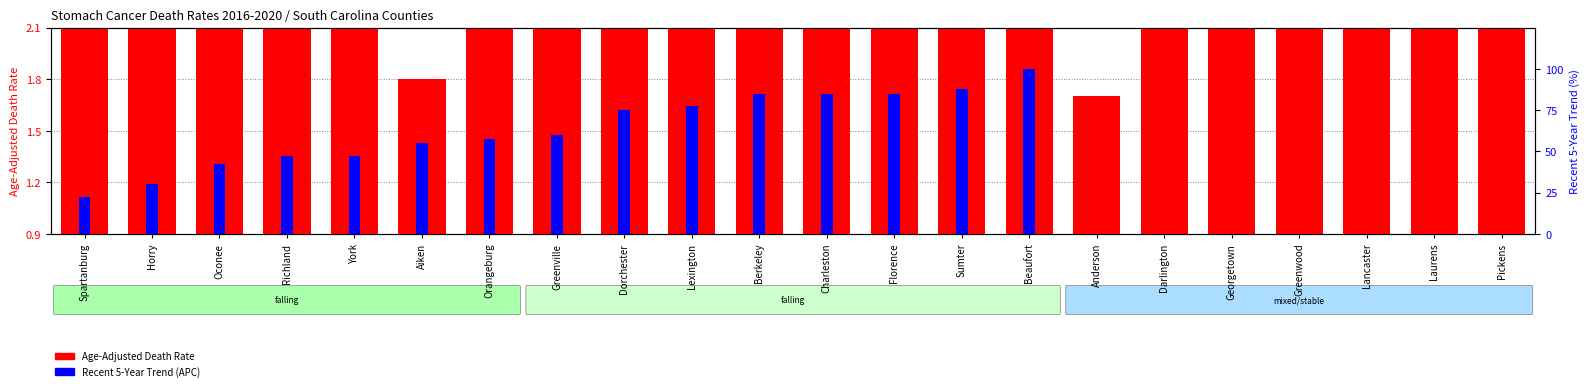

Which has a higher value, Berkeley or Georgetown?

Georgetown